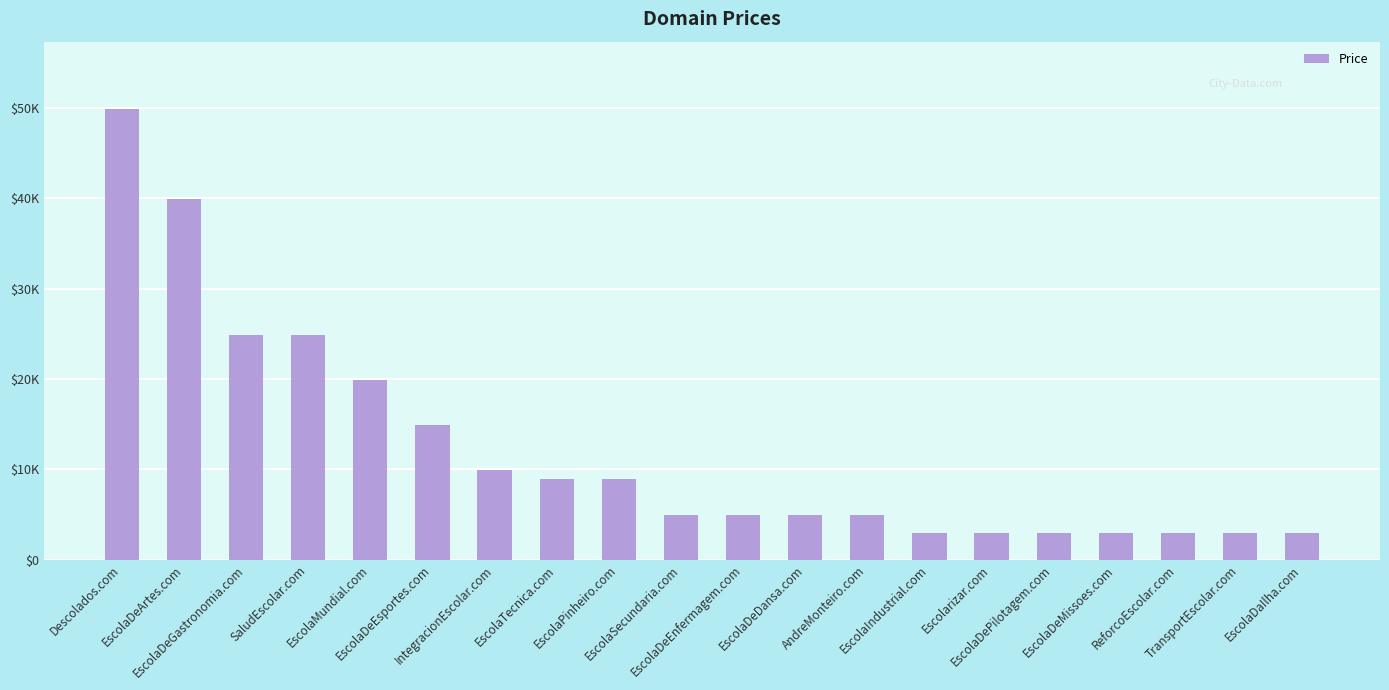

Does the chart contain any negative values?

No